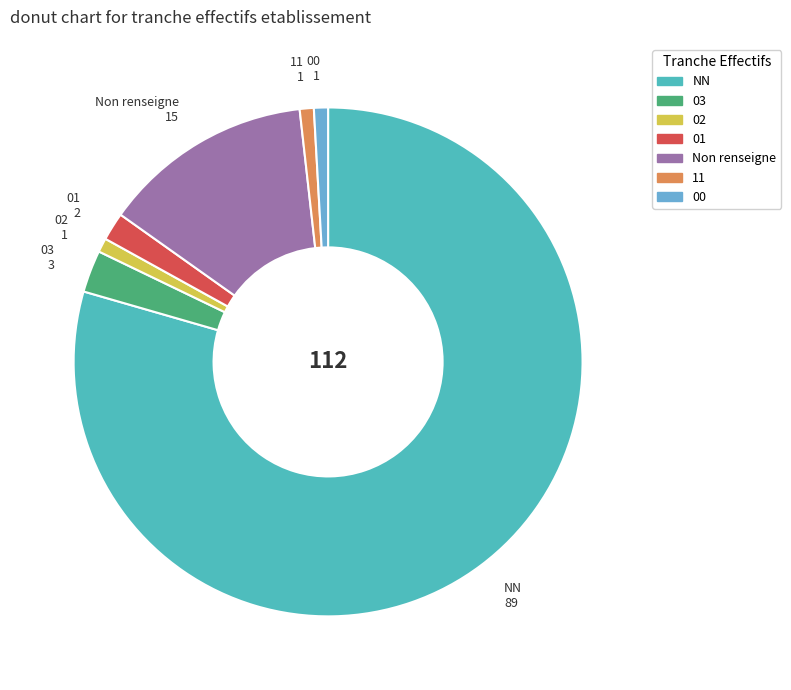

Is there any slice that represents more than half of the pie?

Yes